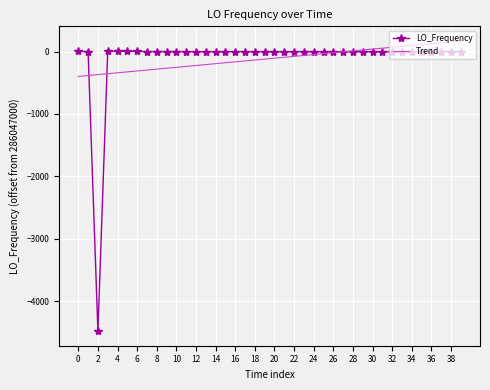

What is the greatest value displayed?

170.6